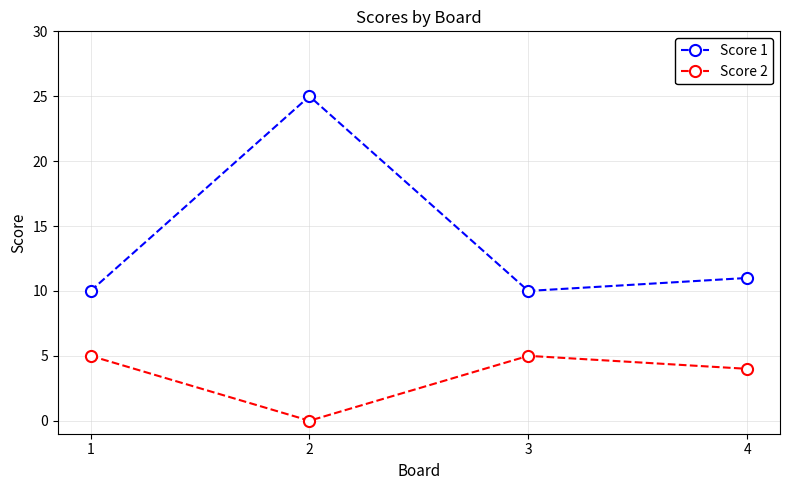

Rank the series by their maximum value, from highest to lowest.

Score 1, Score 2